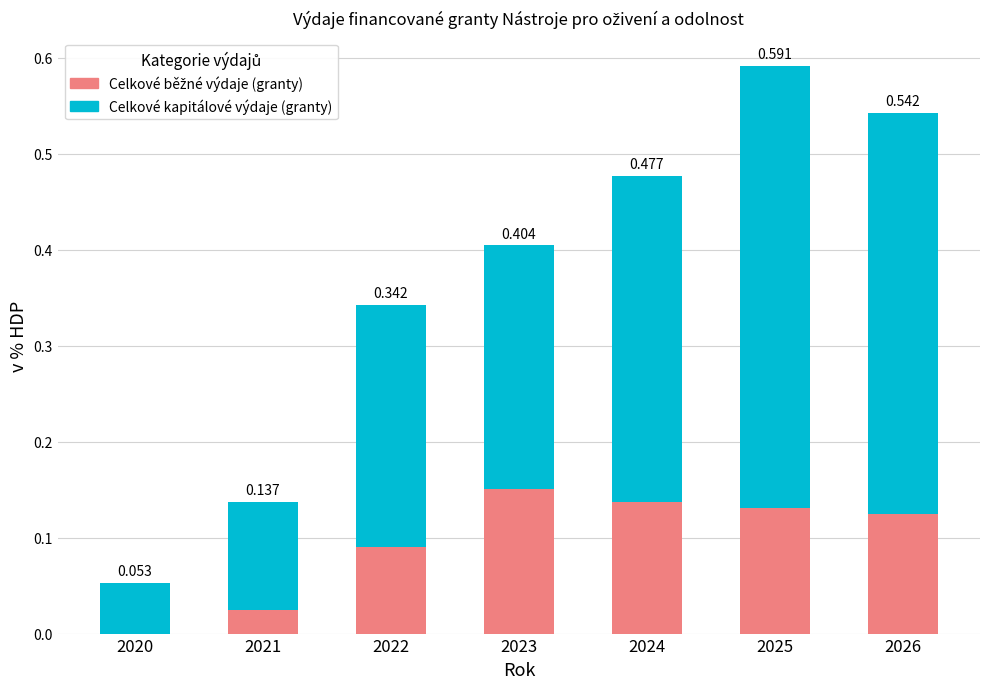

The value of Celkové běžné výdaje (granty) at 2025 is 0.1. True or false?

True